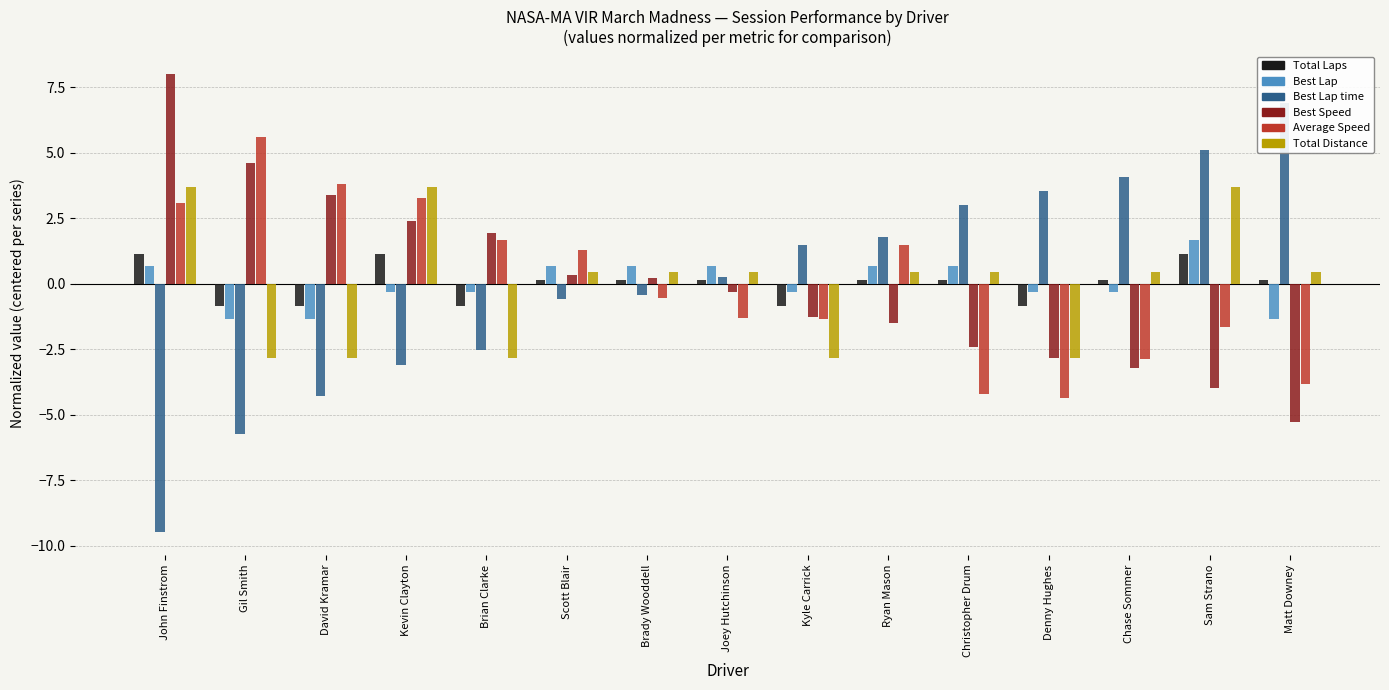

How many categories are shown in the chart?

15